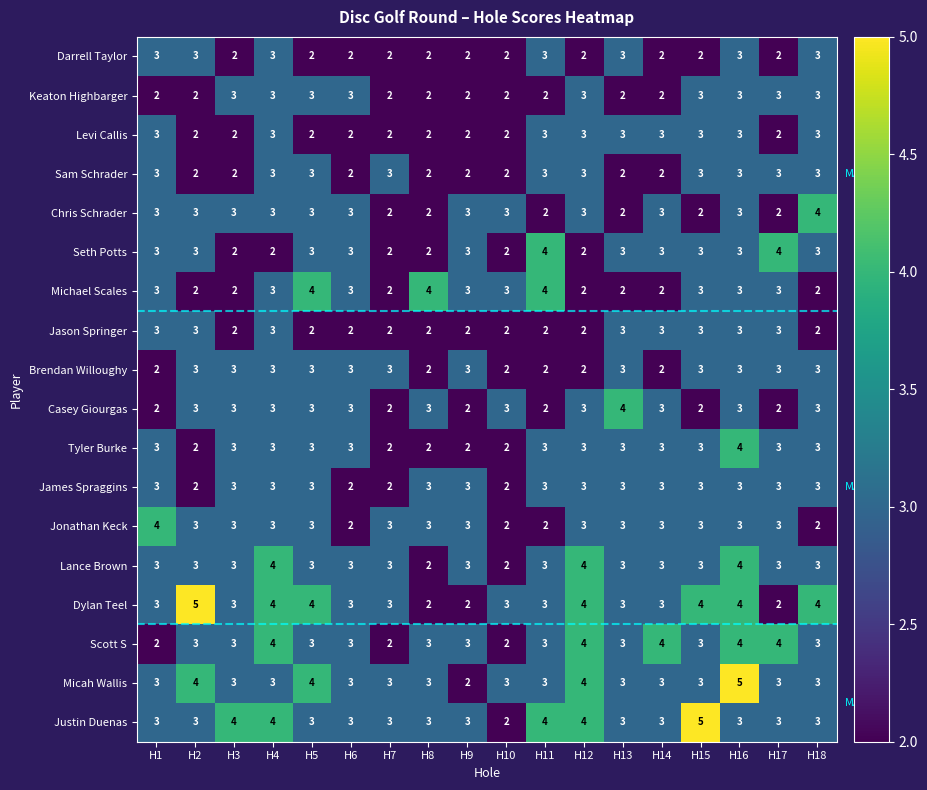

What is the greatest value displayed?

5